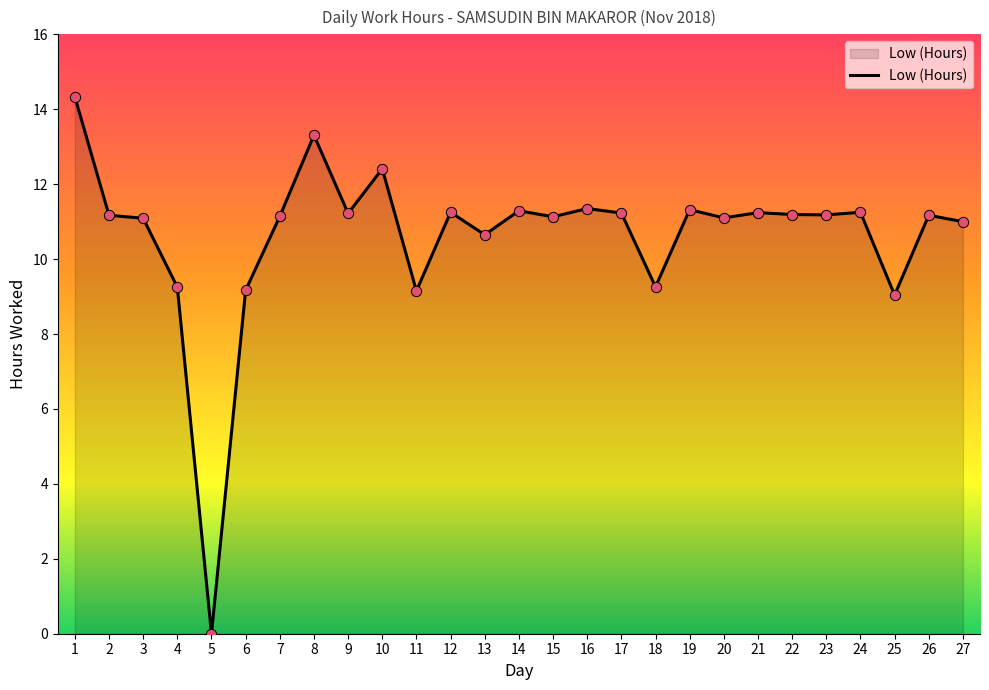

Approximately how many times larger is the value at 27 compared to 24?

1.0